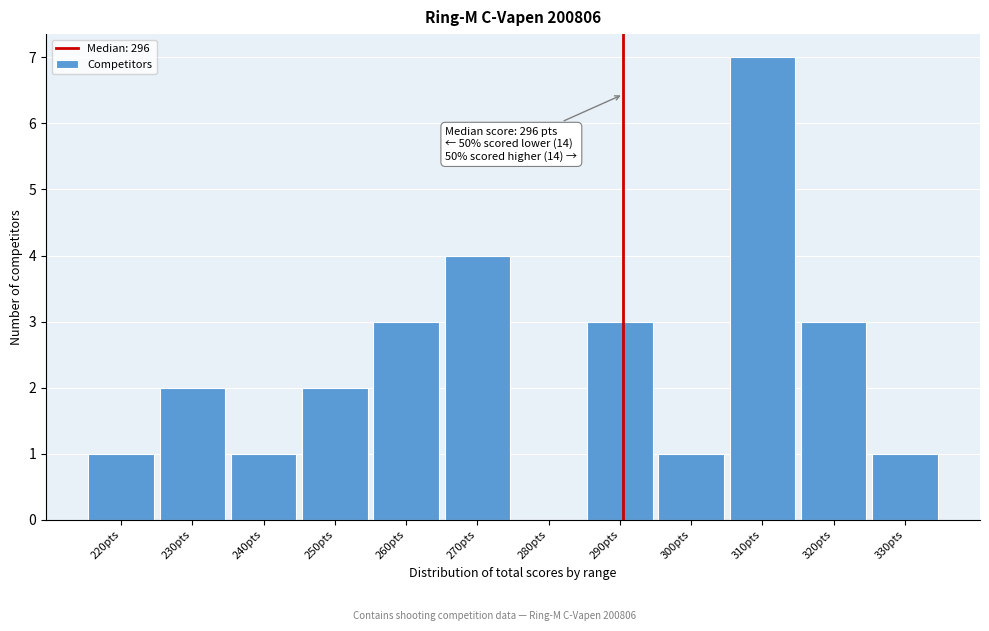

Reading right to left, transcribe all the data shown in this chart.

330pts=1	320pts=3	310pts=7	300pts=1	290pts=3	280pts=0	270pts=4	260pts=3	250pts=2	240pts=1	230pts=2	220pts=1